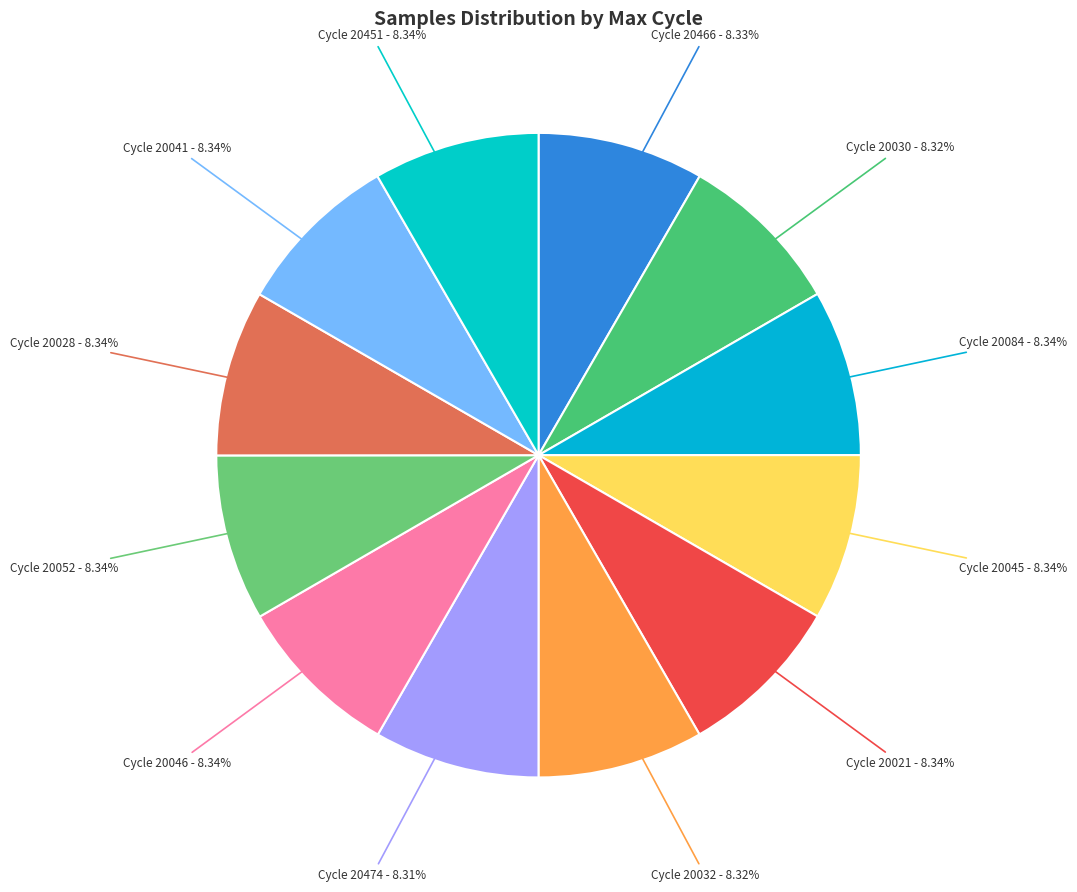

Count the number of slices in the pie.

12